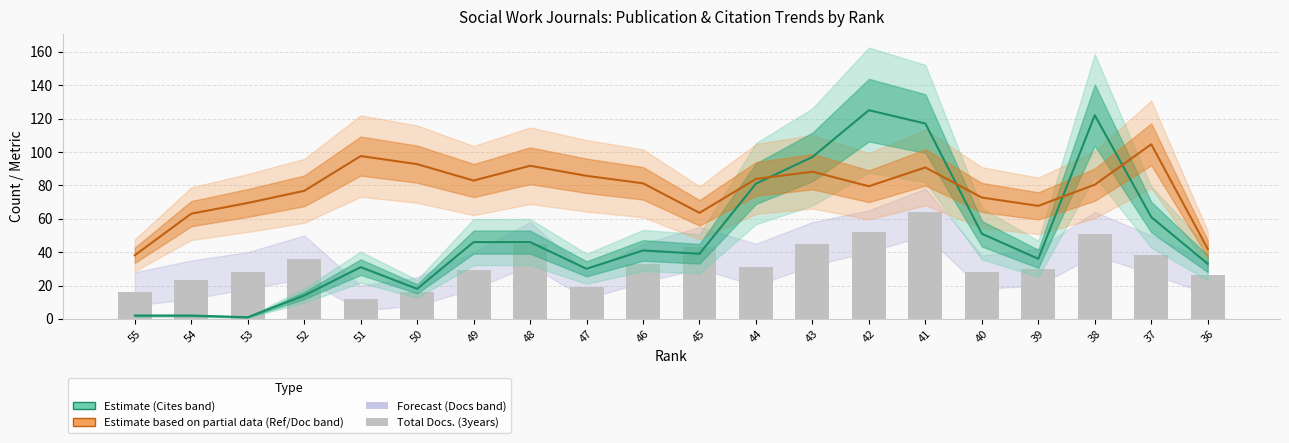

At which category is the sum across all series the highest?

41